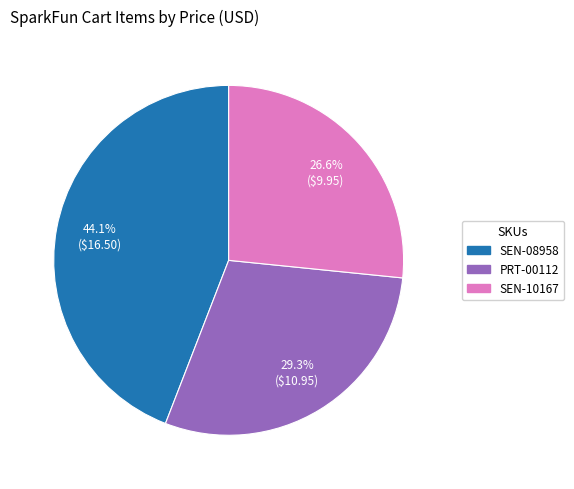

Is it true that SEN-10167 is 27% of the pie?

True